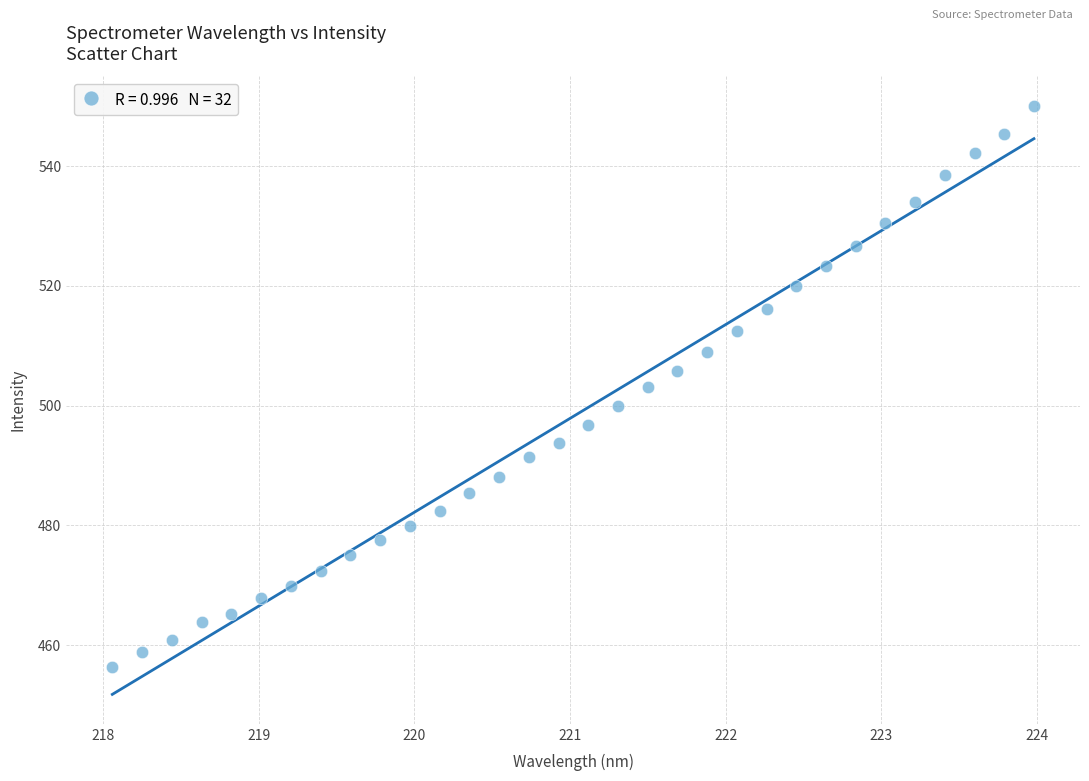

What is the range of X values (max minus min)?

5.9